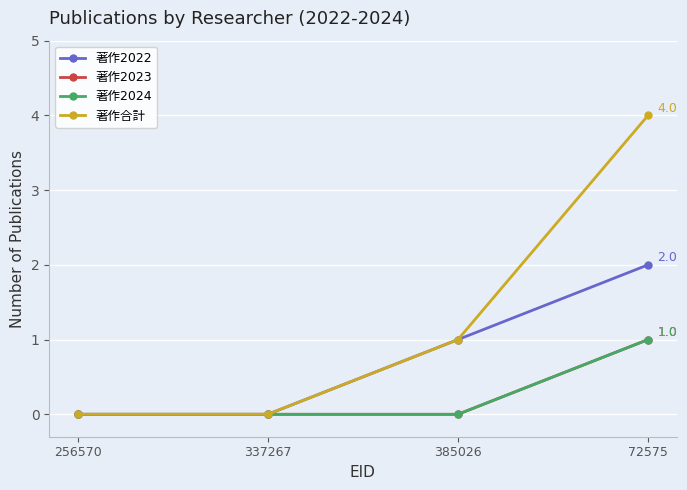

True or false: 著作2022 and 著作2023 intersect in this chart.

False